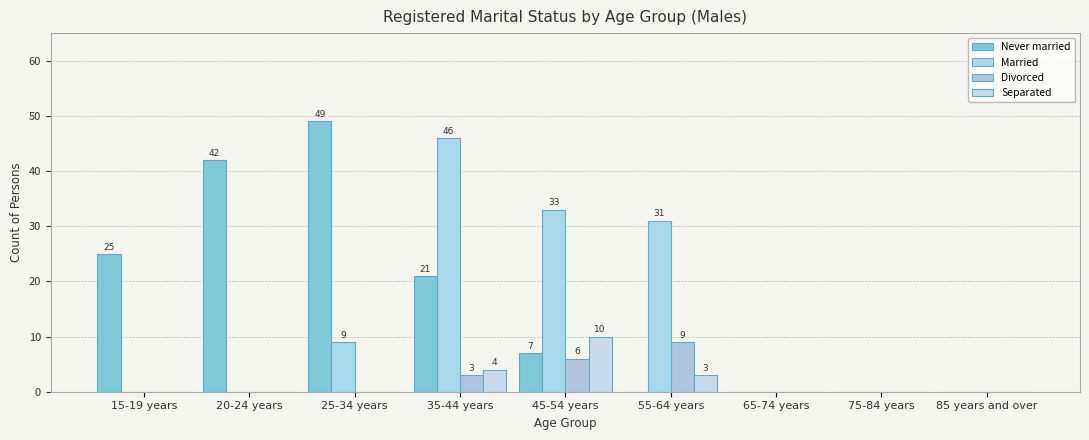

At which label does Married reach its minimum?

15-19 years